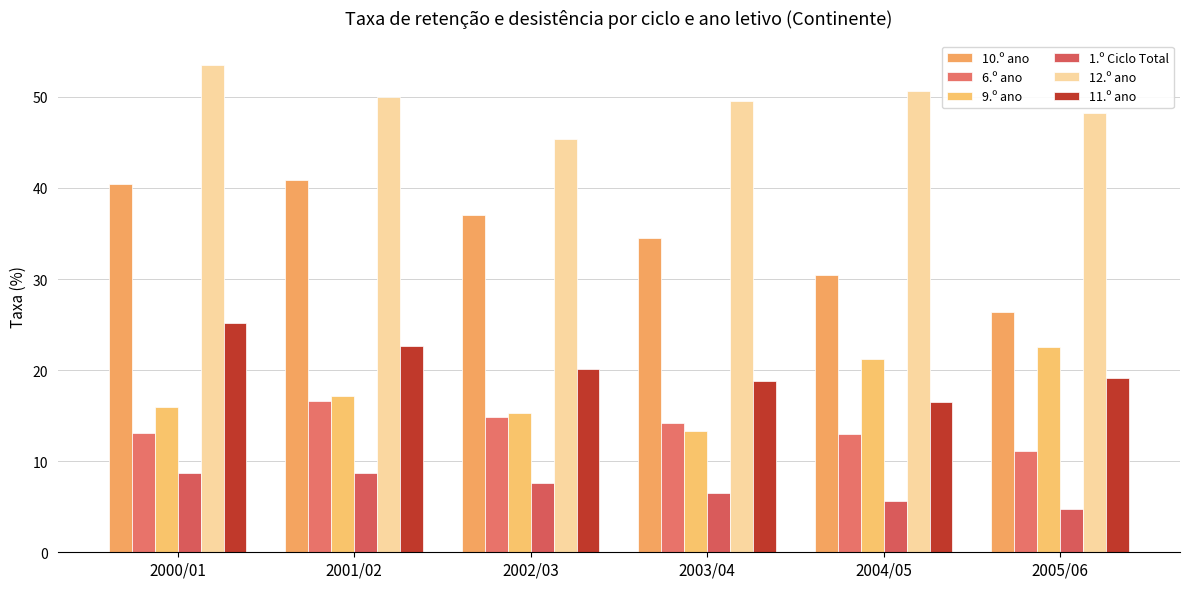

What is the maximum value for 9.º ano?

22.5